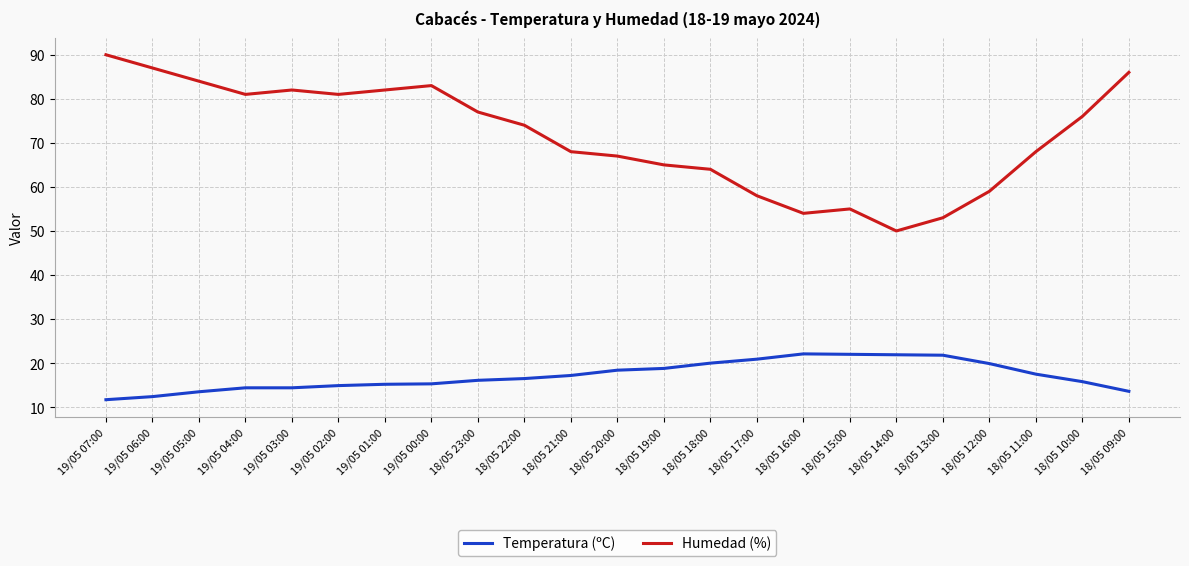

What is the greatest value displayed?

90.0